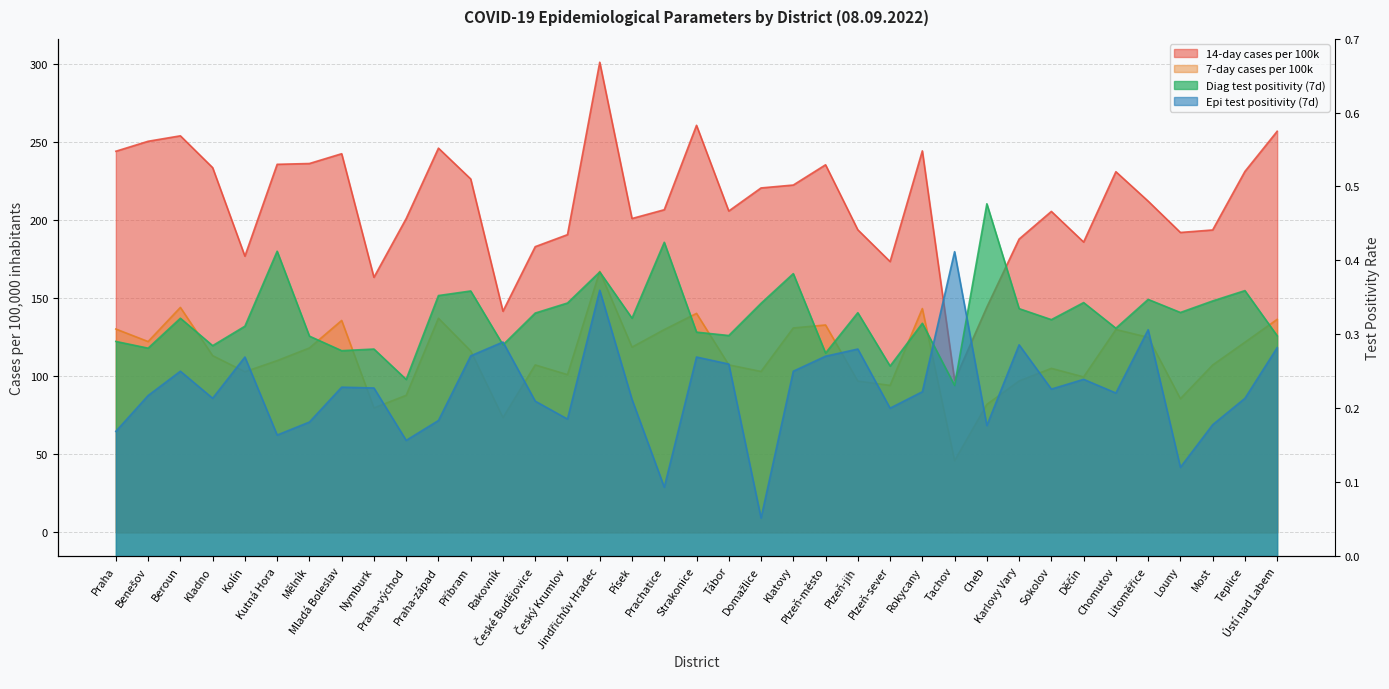

True or false: Diag test positivity (7d) and 7-day cases per 100k intersect in this chart.

False